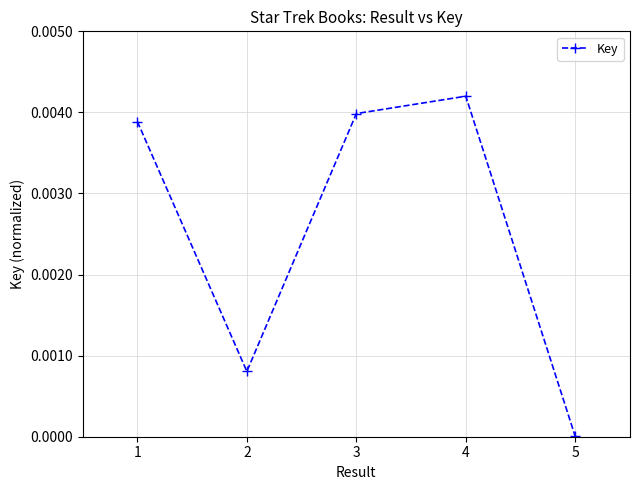

True or false: the data shows 0.0 at 4.

True